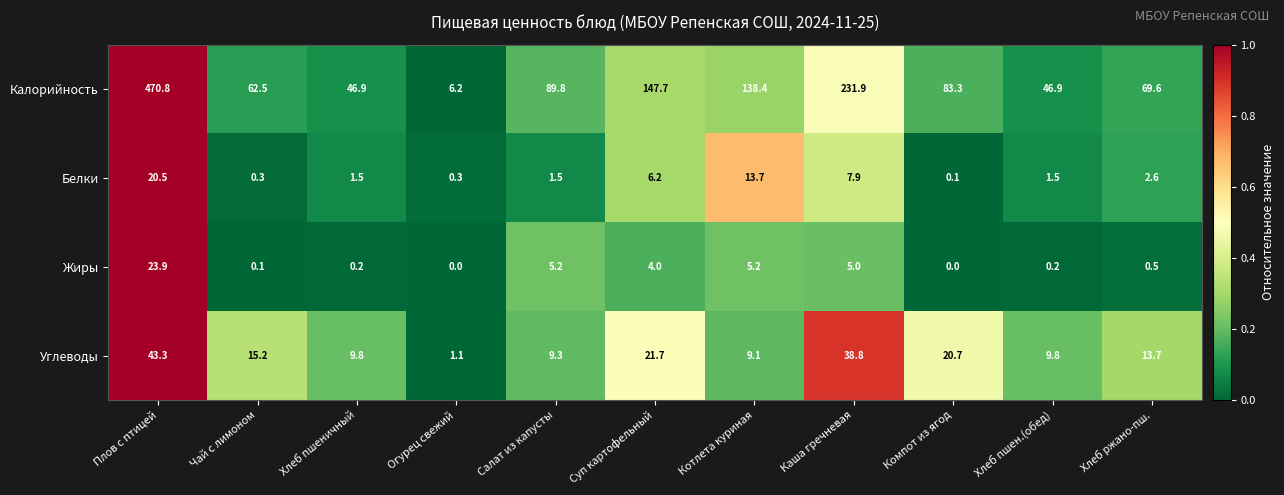

What is the average value of the Белки series?

5.1